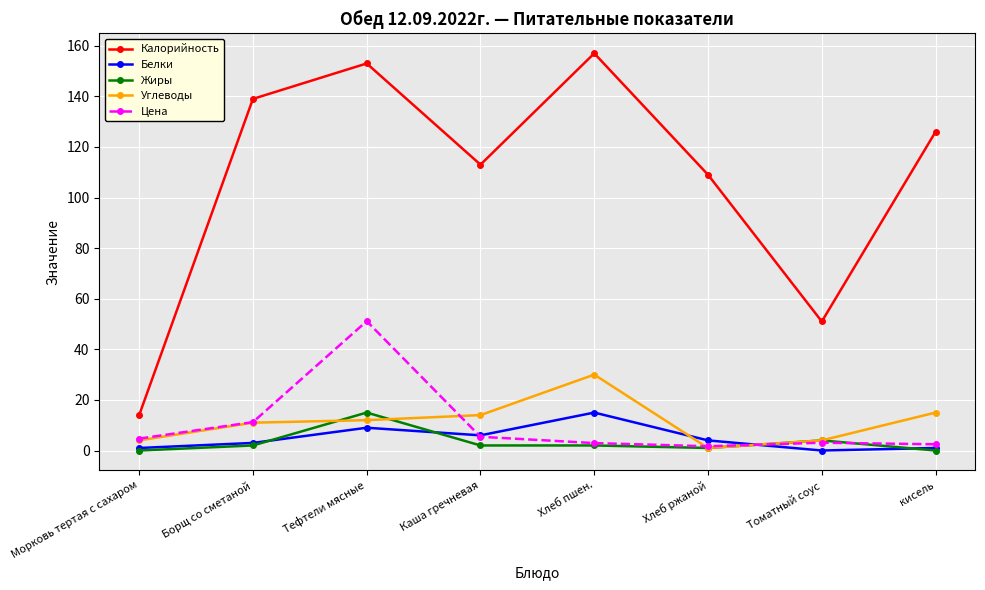

Count the number of categories in the chart.

8